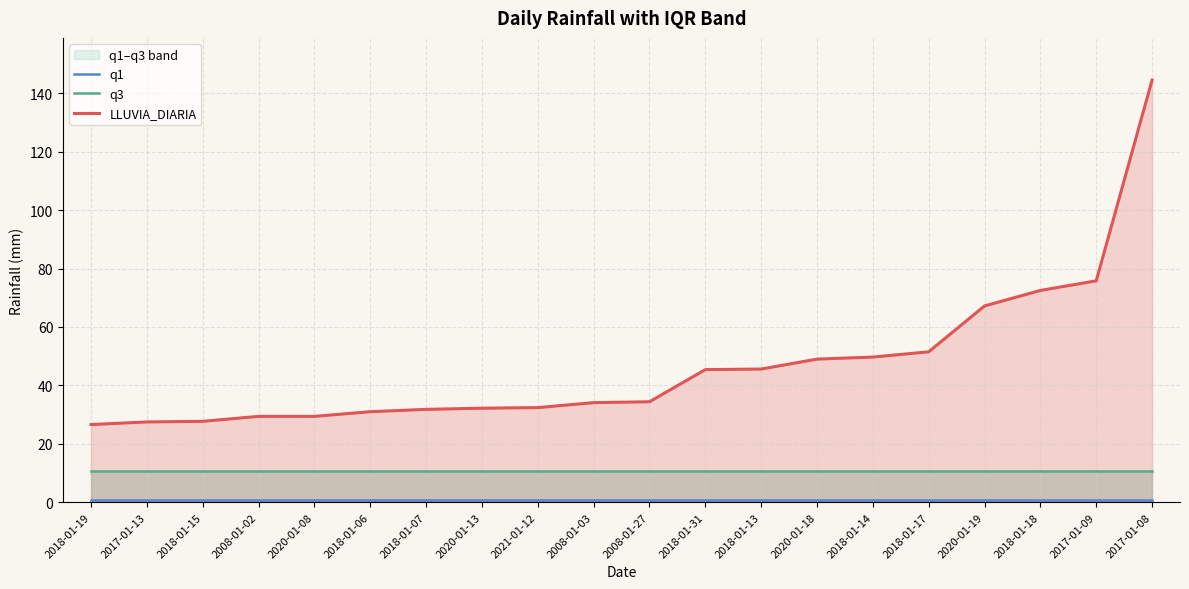

Which series has the largest range (max minus min)?

LLUVIA_DIARIA